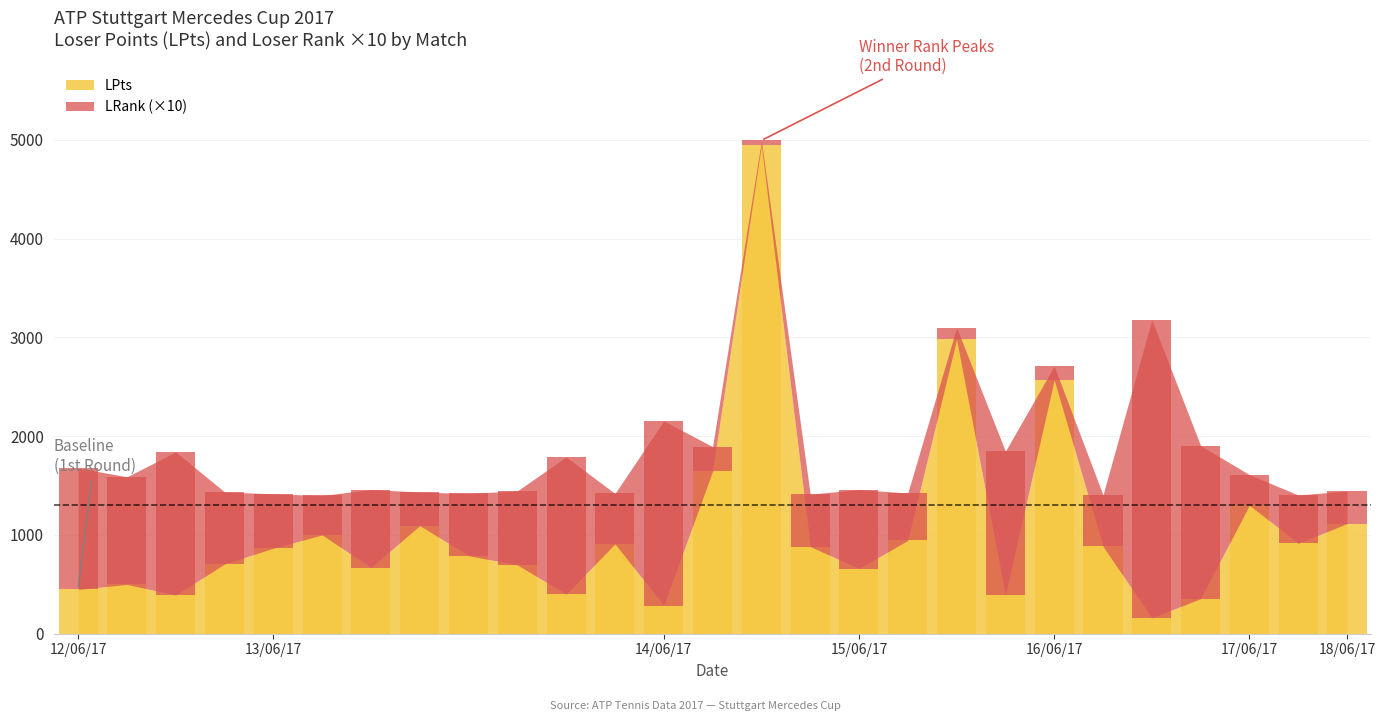

Rank the series by their maximum value, from highest to lowest.

LPts, LRank